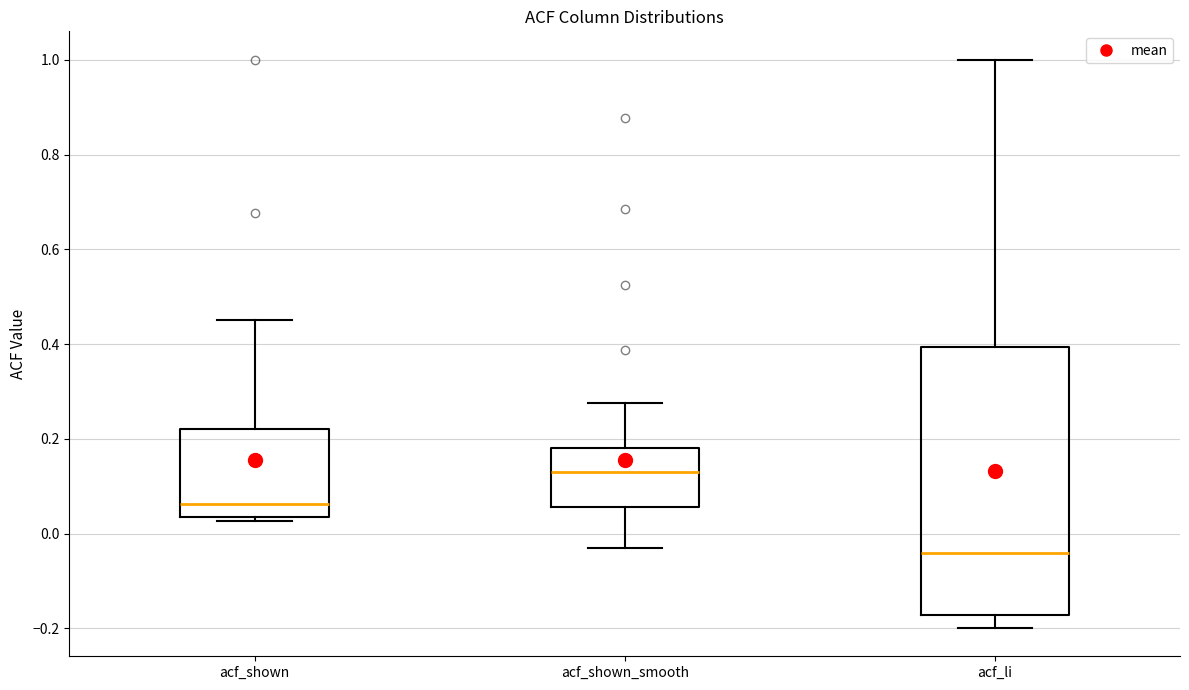

Reading left to right, read every box against the y-axis: the position of its median line, the range the box covers, and the ends of its whiskers. The values are not printed on the chart, so give them approximately, as read against the axis.

acf_shown: median 0.06, box 0.04 to 0.22, whiskers 0.02 to 0.46
acf_shown_smooth: median 0.14, box 0.06 to 0.18, whiskers -0.02 to 0.28
acf_li: median -0.04, box -0.18 to 0.40, whiskers -0.20 to 1.00